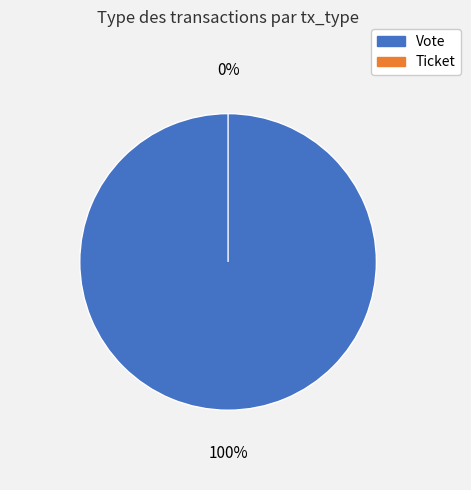

The Ticket slice represents 0% of the pie. True or false?

True